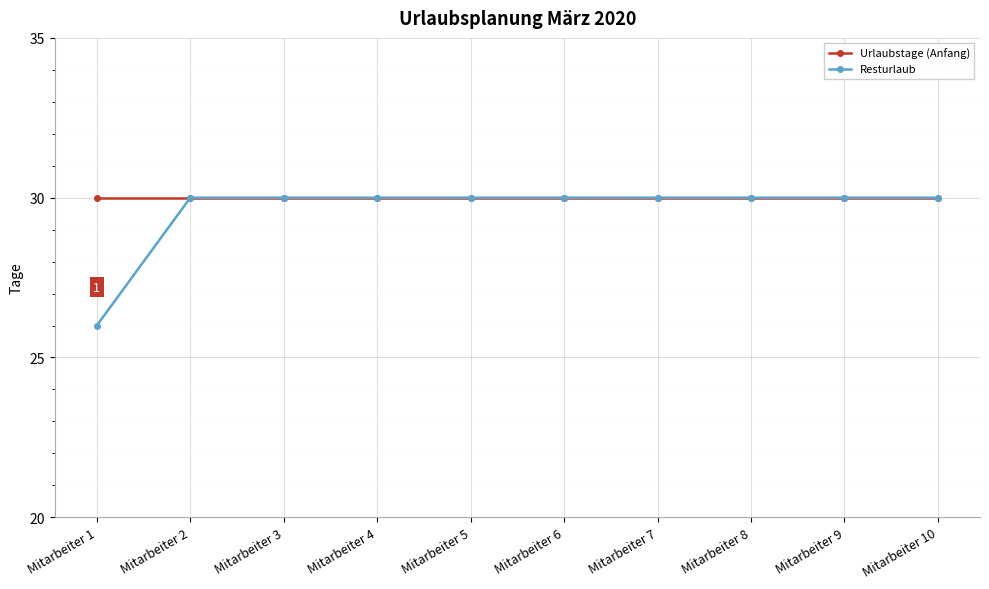

Which label corresponds to the smallest value in the chart?

Mitarbeiter 1